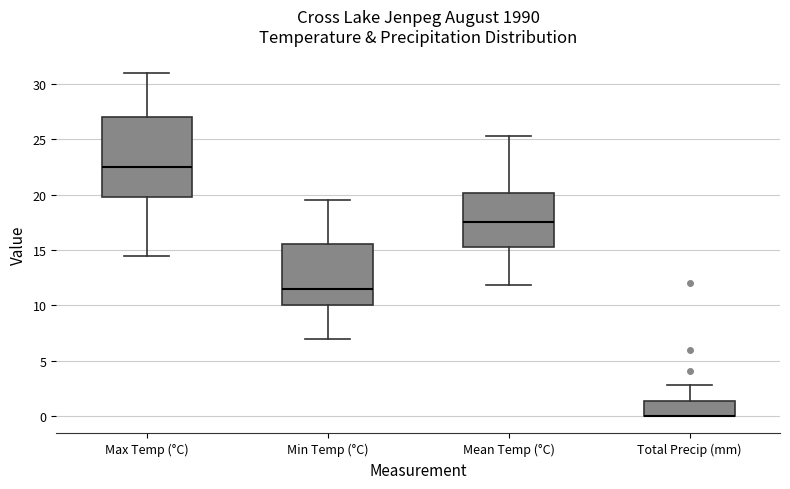

Reading left to right, transcribe this box plot: for each box, give where its median line is, the range the box spans, and where its two whiskers end, as read against the y-axis. The values are not printed on the chart, so give them approximately, as read against the axis.

Max Temp (°C): median 22.5, box 20.0 to 27.0, whiskers 14.5 to 31.0
Min Temp (°C): median 11.5, box 10.0 to 15.5, whiskers 7.0 to 19.5
Mean Temp (°C): median 17.5, box 15.5 to 20.0, whiskers 12.0 to 25.5
Total Precip (mm): median 0.0 (drawn on the box's lower edge), box 0.0 to 1.5, whiskers 0.0 to 3.0